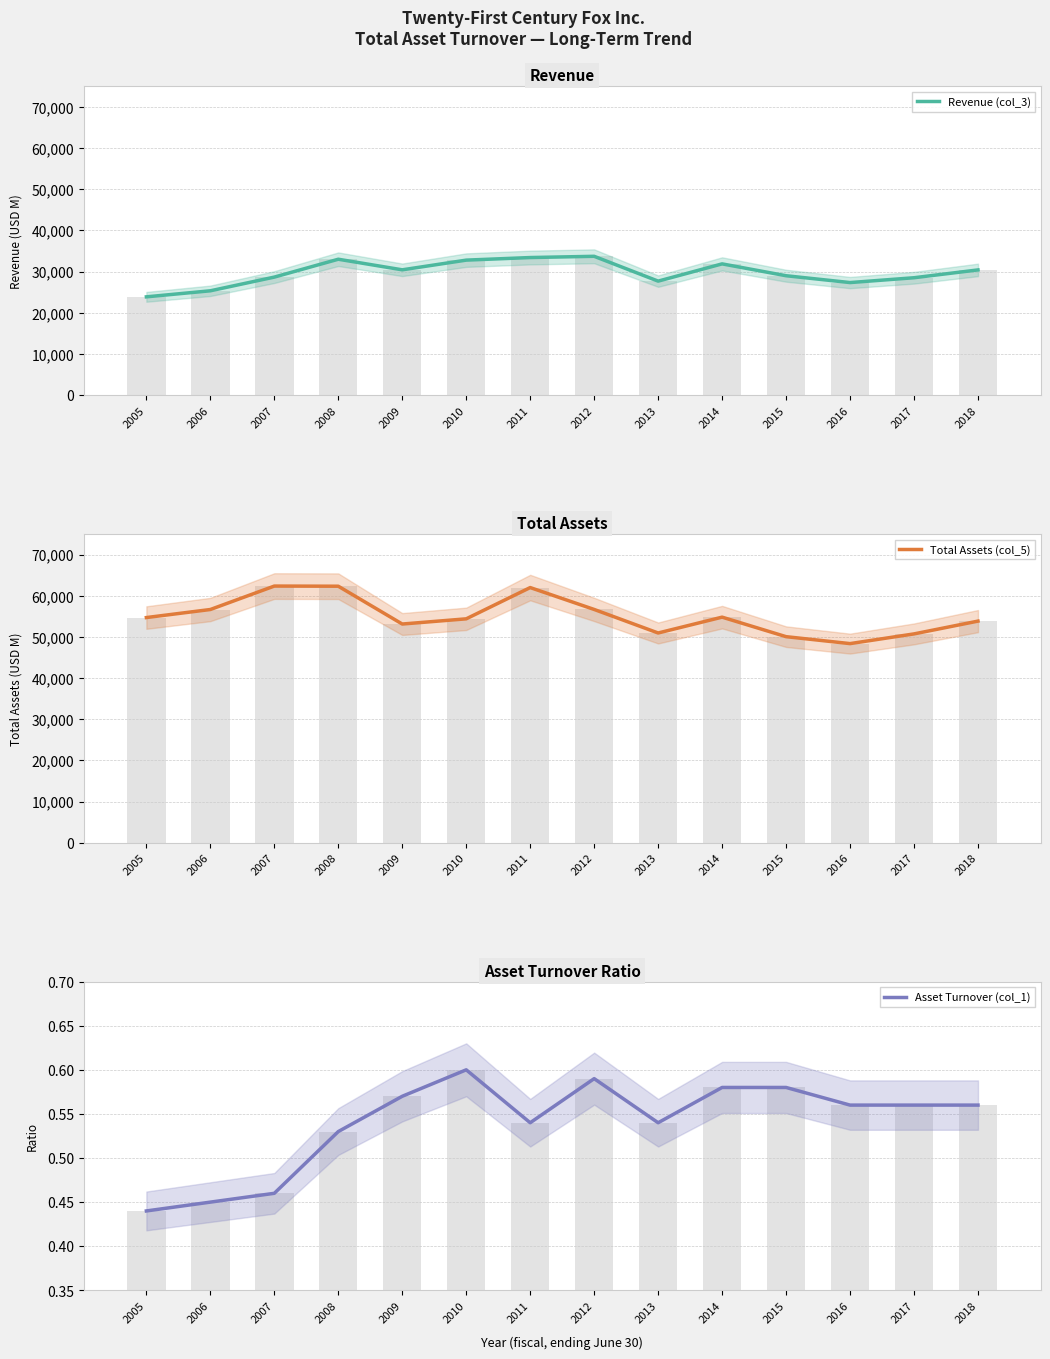

Reading right to left, what are all the values shown in this chart?

Revenue (col_3): 30400.0	28500.0	27326.0	28987.0	31867.0	27675.0	33706.0	33405.0	32778.0	30423.0	32996.0	28655.0	25327.0	23859.0
Total Assets (col_5): 53831.0	50724.0	48365.0	50051.0	54793.0	50944.0	56663.0	61980.0	54384.0	53121.0	62308.0	62343.0	56649.0	54692.0
Asset Turnover (col_1): 0.6	0.6	0.6	0.6	0.6	0.5	0.6	0.5	0.6	0.6	0.5	0.5	0.5	0.4